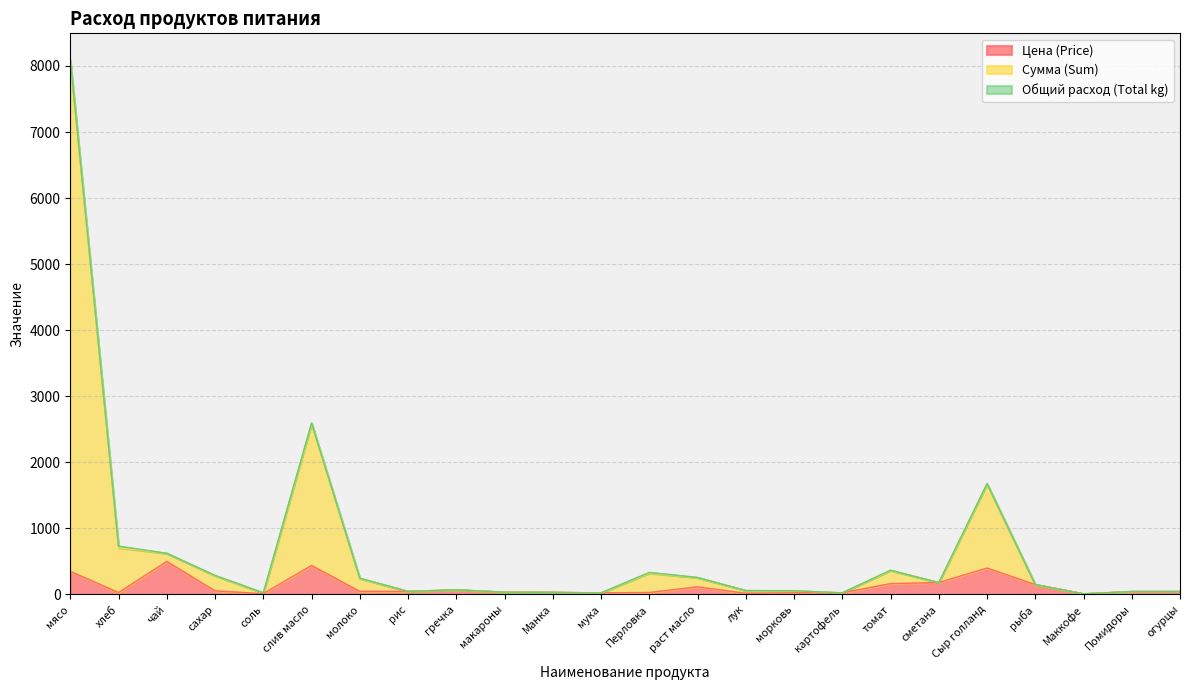

Which label corresponds to the smallest value in the chart?

Маккофе